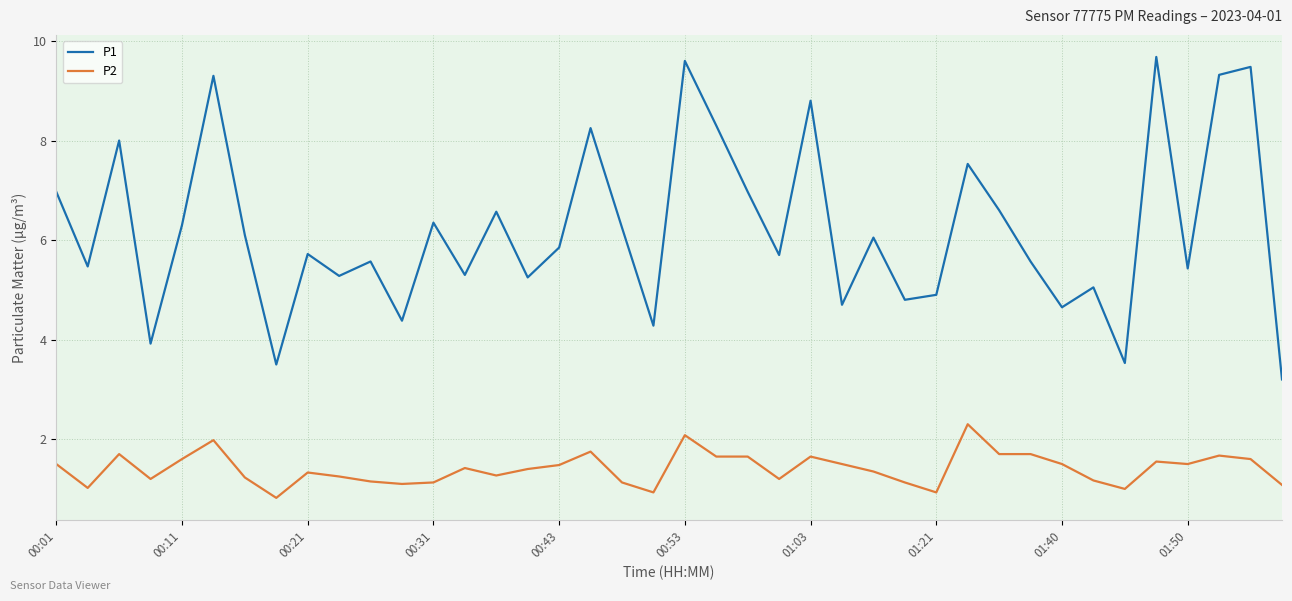

How many lines are shown in the chart?

2